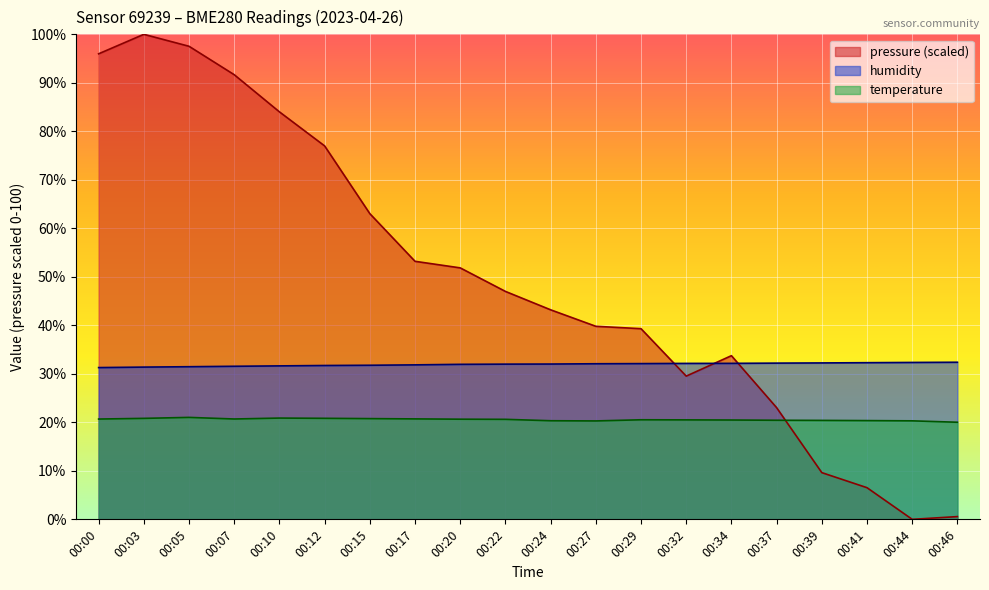

Reading left to right, what are all the values shown in this chart?

temperature: 00:00=20.7	00:03=20.8	00:05=21.0	00:07=20.7	00:10=20.9	00:12=20.8	00:15=20.8	00:17=20.7	00:20=20.6	00:22=20.6	00:24=20.3	00:27=20.3	00:29=20.5	00:32=20.5	00:34=20.5	00:37=20.4	00:39=20.4	00:41=20.4	00:44=20.3	00:46=20.0
humidity: 00:00=31.3	00:03=31.4	00:05=31.5	00:07=31.6	00:10=31.6	00:12=31.7	00:15=31.8	00:17=31.9	00:20=32.0	00:22=32.0	00:24=32.0	00:27=32.1	00:29=32.1	00:32=32.1	00:34=32.2	00:37=32.2	00:39=32.2	00:41=32.3	00:44=32.4	00:46=32.4
pressure_norm: 00:00=96.0	00:03=100.0	00:05=97.5	00:07=91.7	00:10=84.0	00:12=77.0	00:15=63.0	00:17=53.2	00:20=51.8	00:22=47.0	00:24=43.2	00:27=39.8	00:29=39.3	00:32=29.5	00:34=33.7	00:37=23.0	00:39=9.6	00:41=6.5	00:44=0.0	00:46=0.6